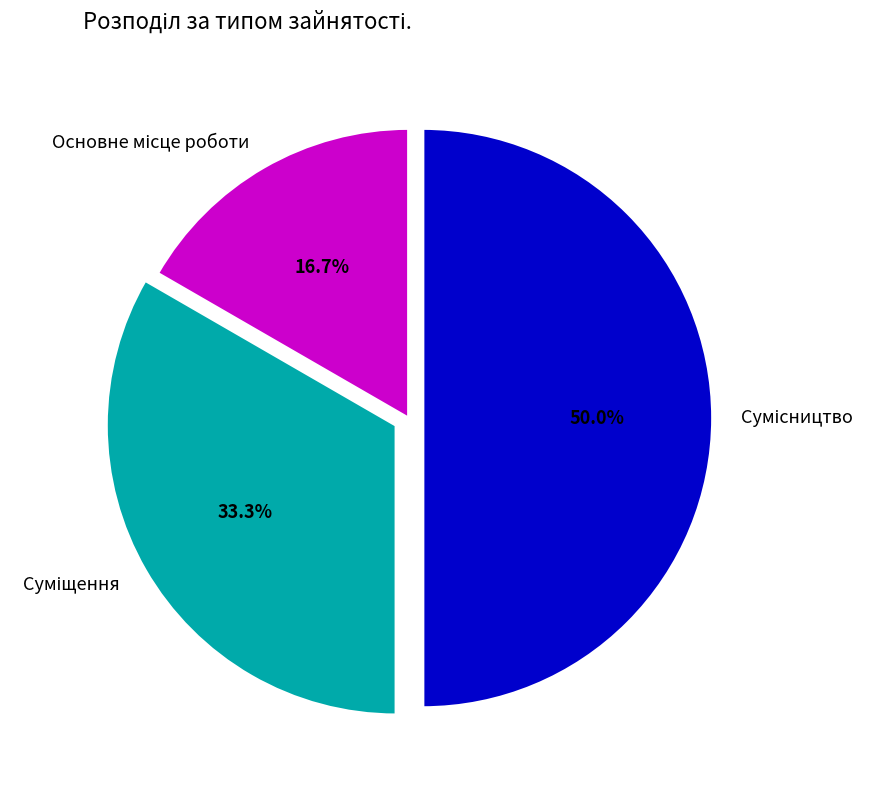

Is there a majority slice in this chart?

No